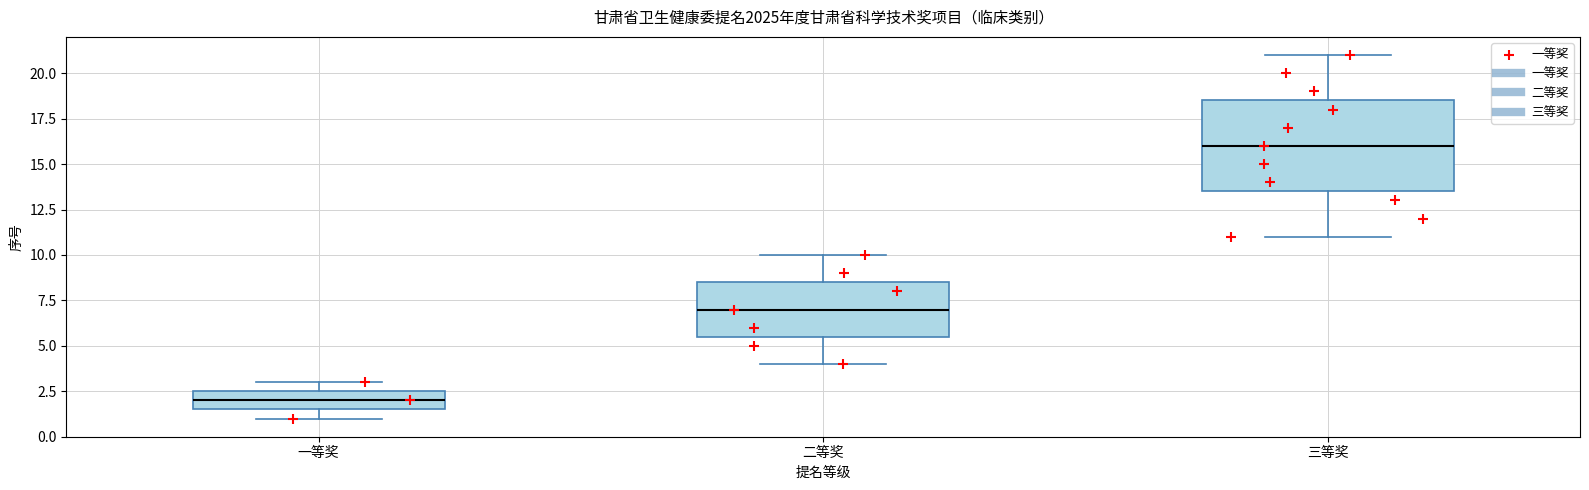

Where is the upper edge of the box for 二等奖 on the y-axis? The values are not printed on the chart, so give them approximately, as read against the axis.

8.5